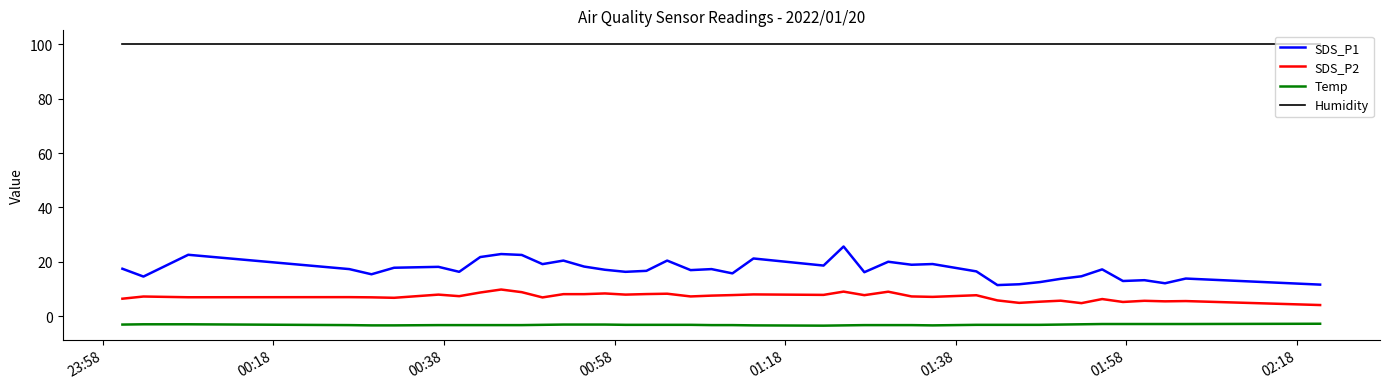

In SDS_P1, how many points are lower than both neighbors (excluding endpoints)?

13